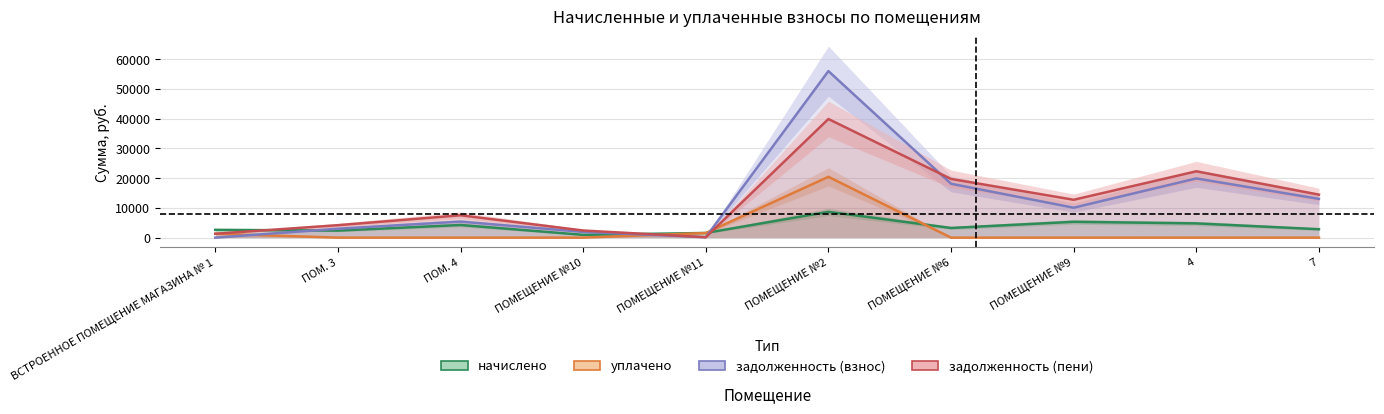

Which has a higher value, ПОМ. 3 or ПОМЕЩЕНИЕ №11?

ПОМ. 3